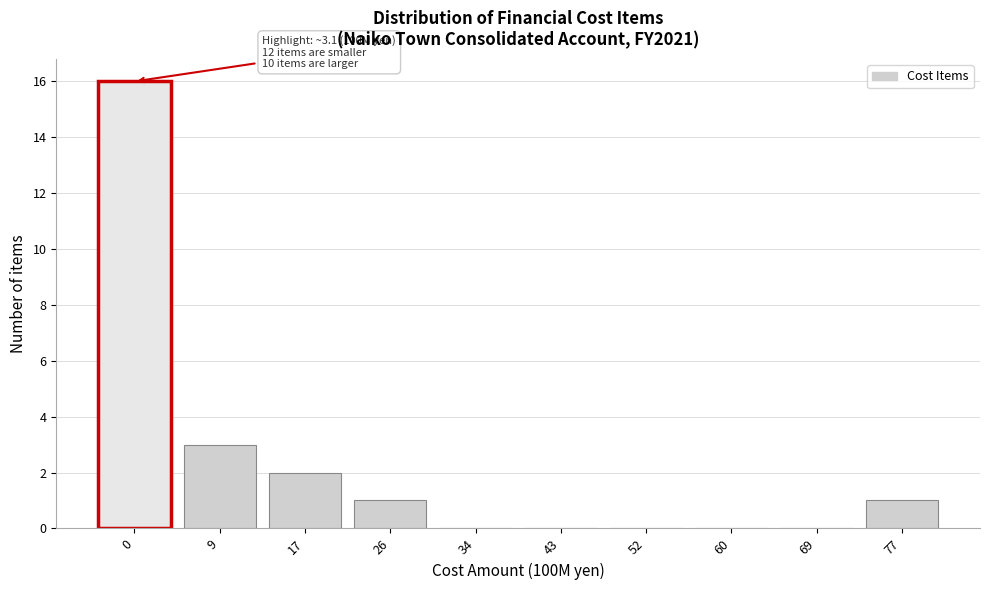

Reading right to left, extract all data points from this chart.

77=1	69=0	60=0	52=0	43=0	34=0	26=1	17=2	9=3	0=16